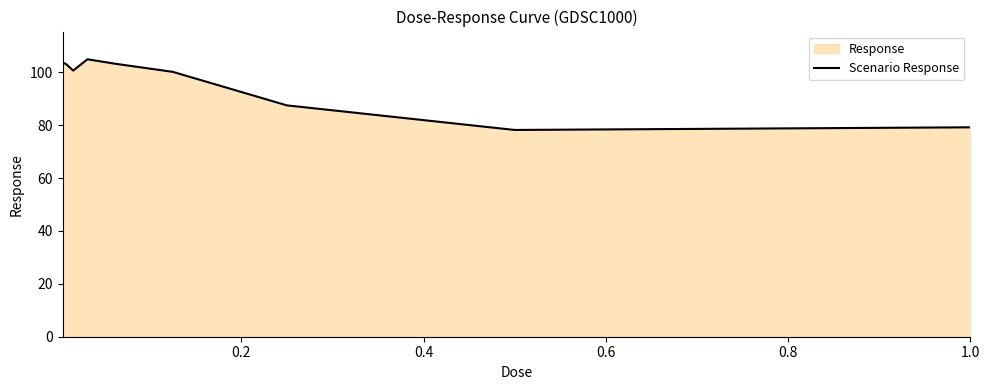

How many values exceed 100?

6